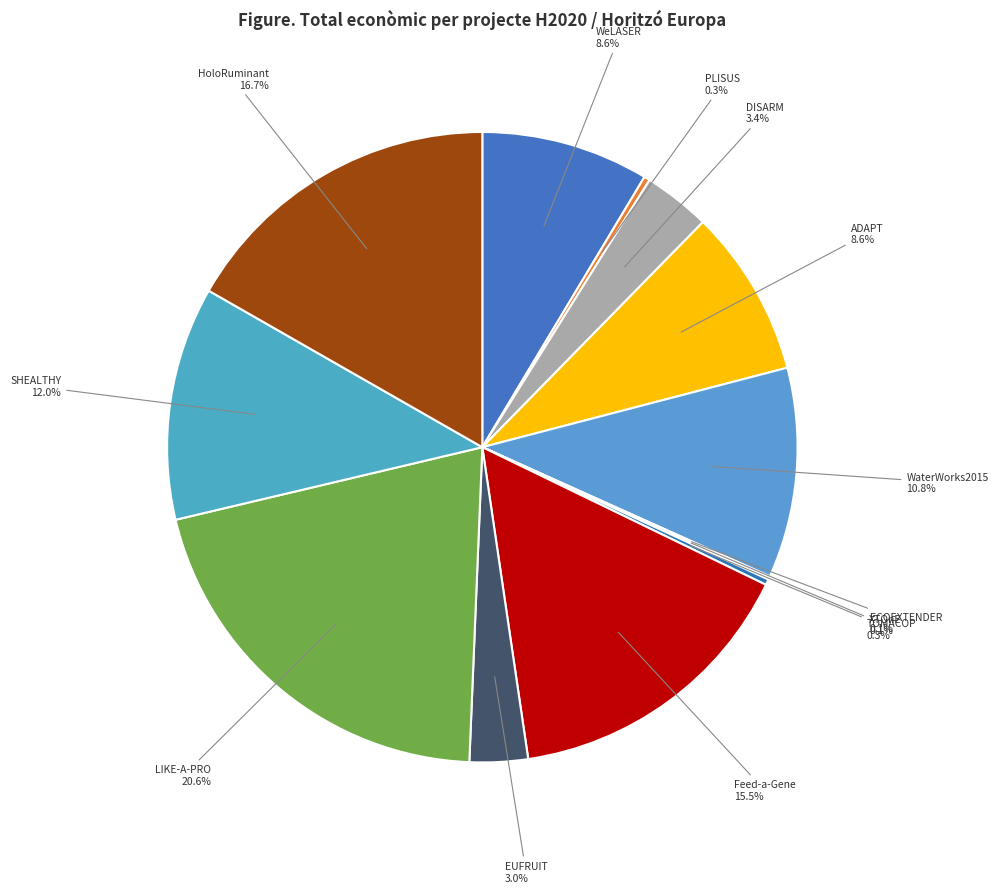

How many slices are in this pie chart?

13